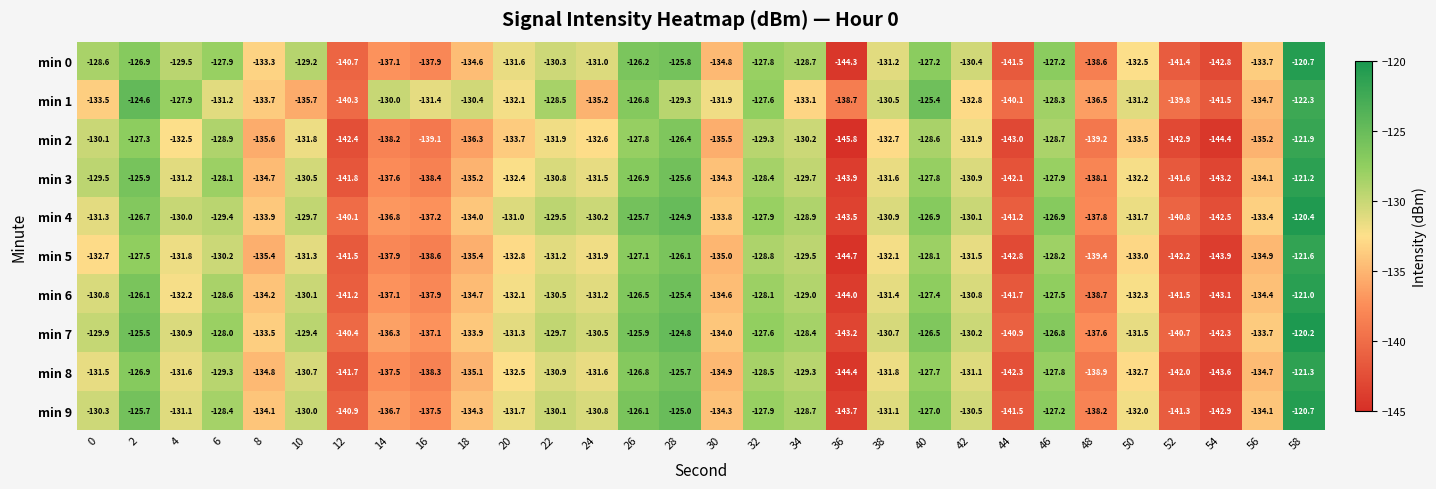

What value does the min 4 series have at 54?

-142.5